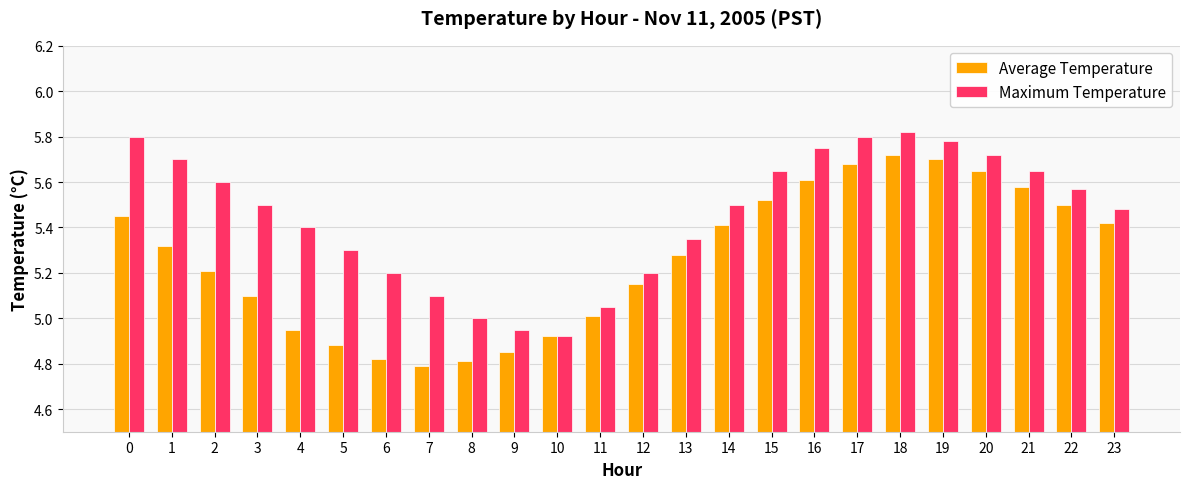

Is it true that Maximum Temperature equals 8.6 at 16?

False